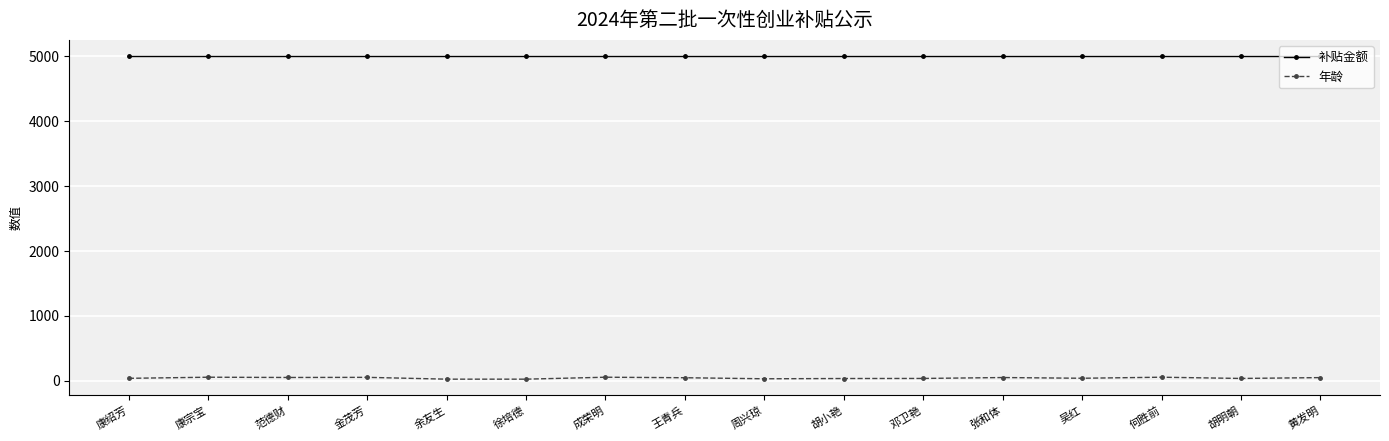

List the series in order of their peak value, lowest first.

年龄, 补贴金额